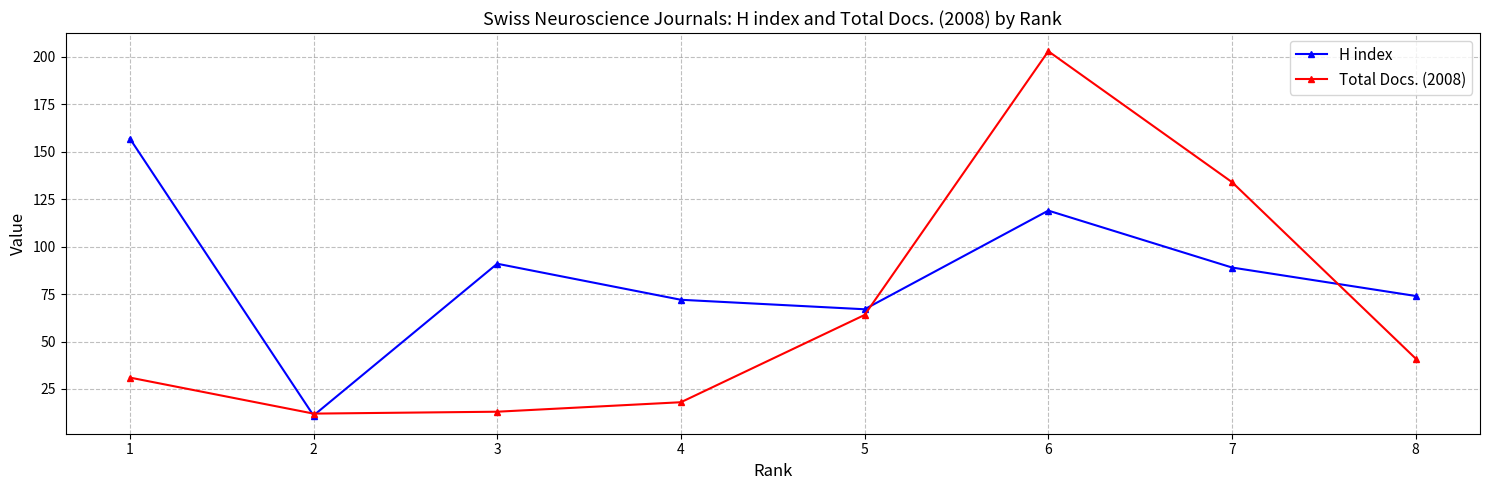

Reading left to right, transcribe all the data shown in this chart.

H index: 1=157	2=11	3=91	4=72	5=67	6=119	7=89	8=74
Total Docs. (2008): 1=31	2=12	3=13	4=18	5=64	6=203	7=134	8=41